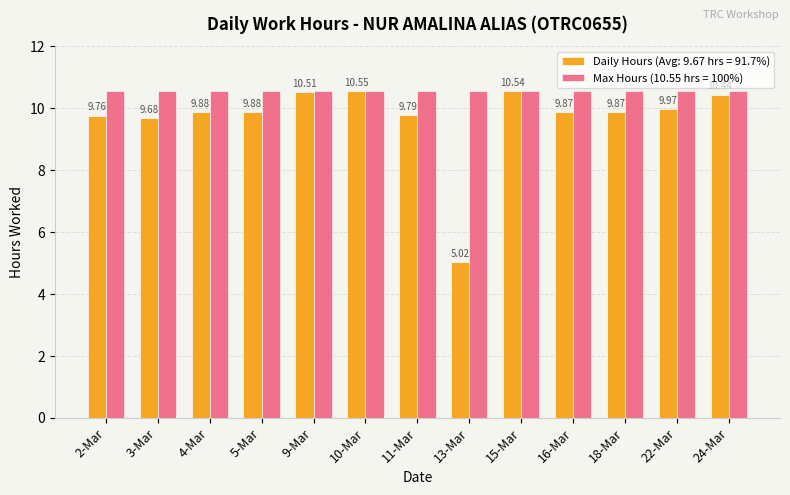

Between 3-Mar and 18-Mar, which series saw the biggest shift?

Daily Hours (Avg: 9.67 hrs = 91.7%)